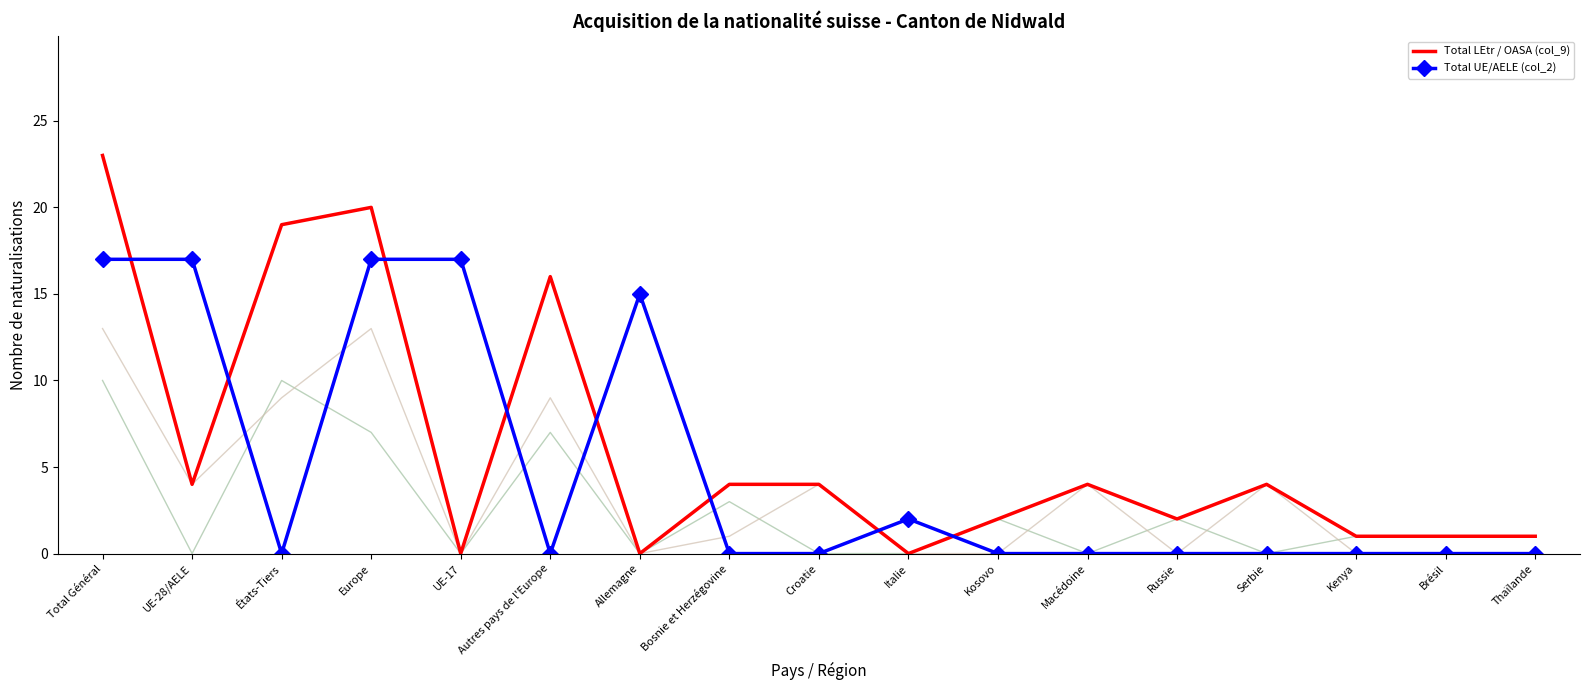

How many lines are shown in the chart?

2